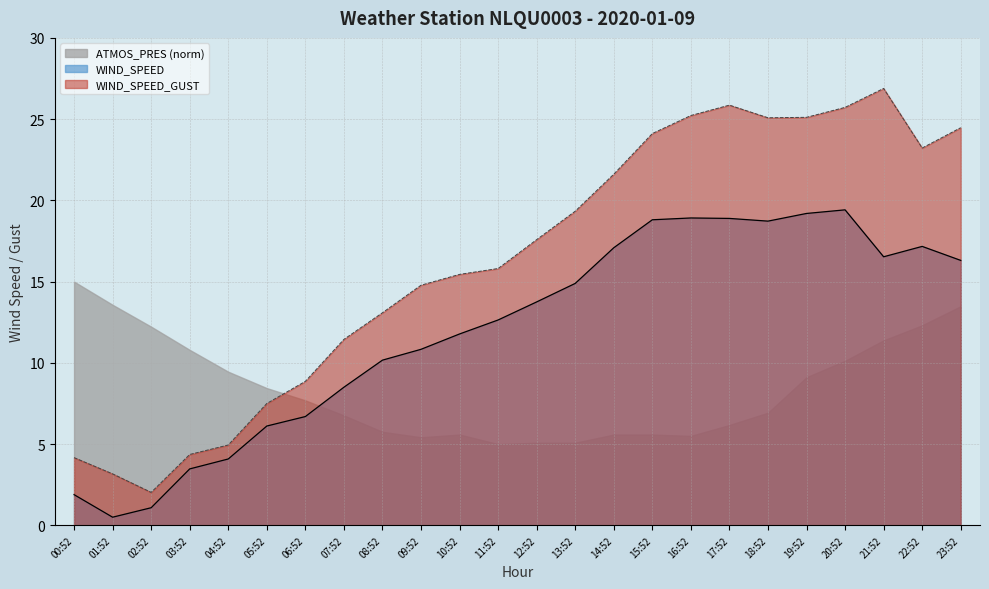

Is the value of ATMOS_PRES (norm) at 20:52 greater than the value of WIND_SPEED_GUST at 21:52?

No